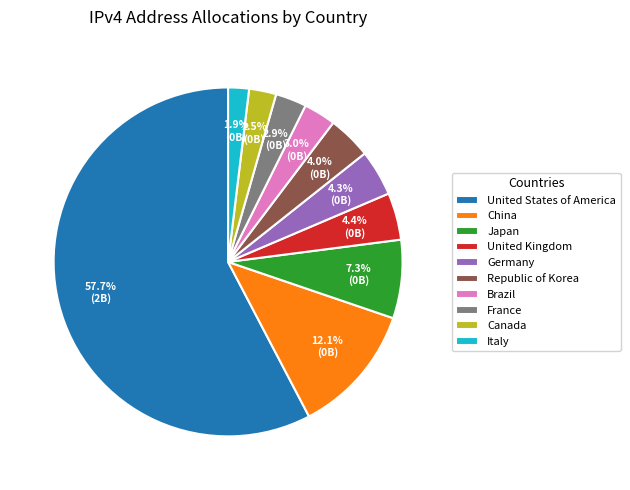

How many slices are in this pie chart?

10